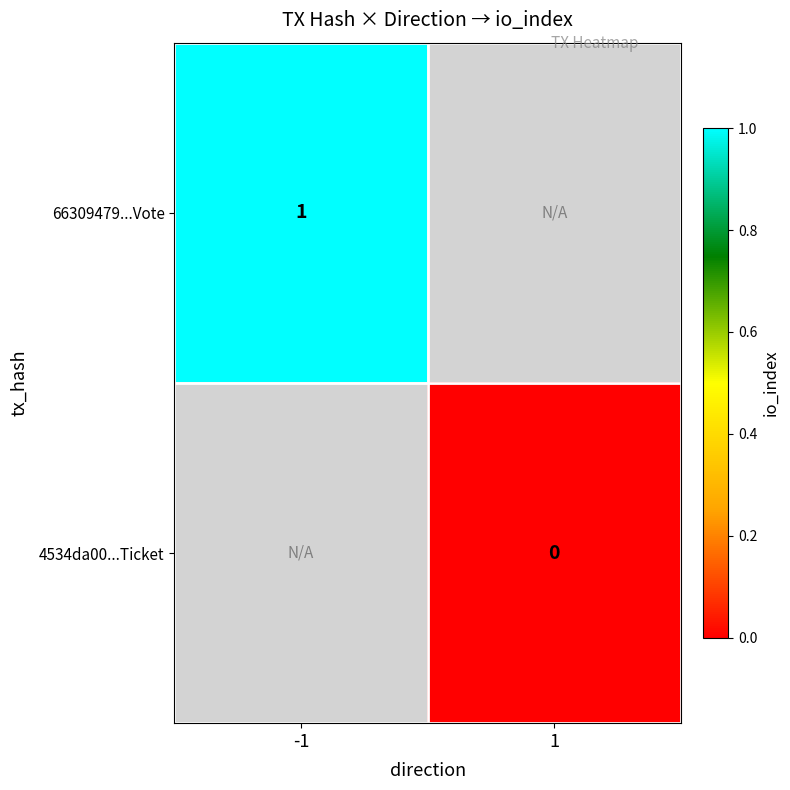

Count the number of data series in this chart.

2